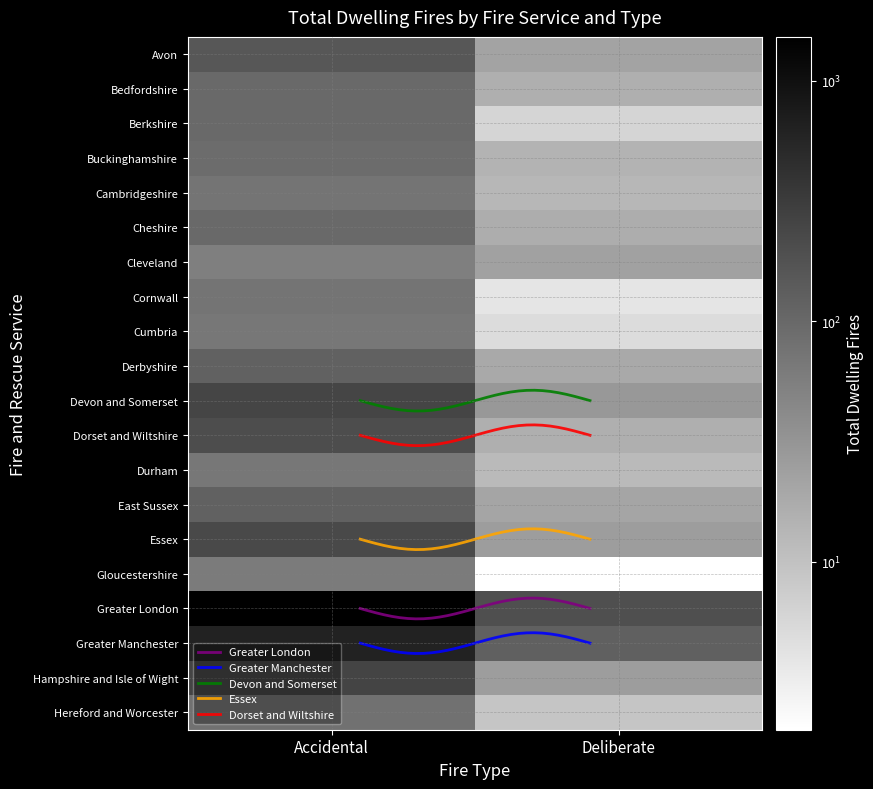

What is the difference between the maximum and minimum values in the Greater Manchester series?

476